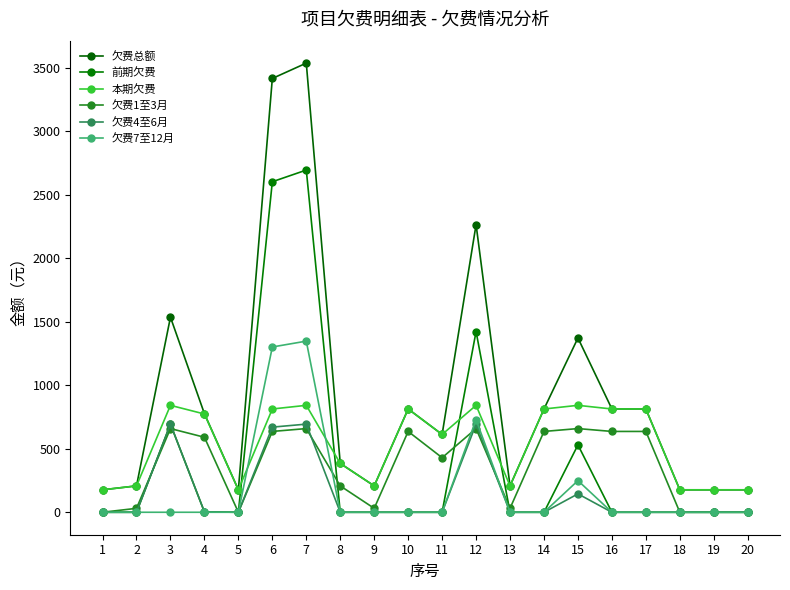

The 欠费4至6月 series shows 1104.0 at 12. True or false?

False